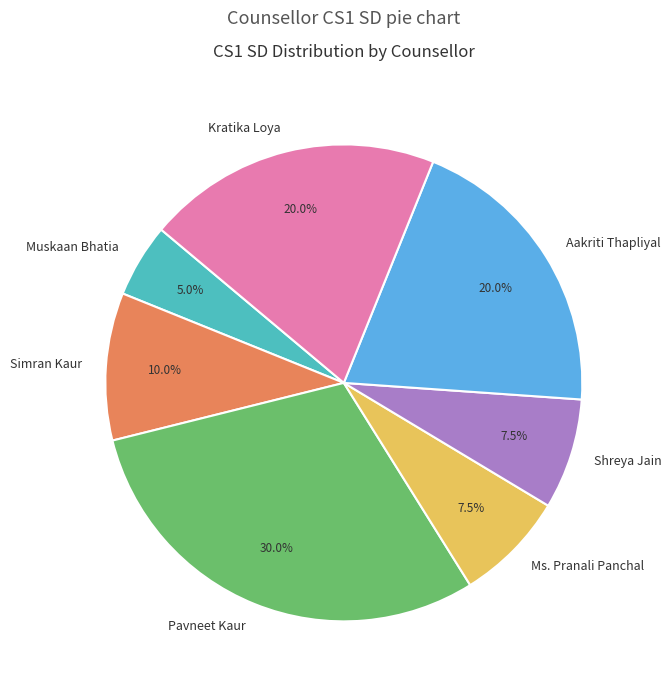

Is Shreya Jain the majority of the pie?

No